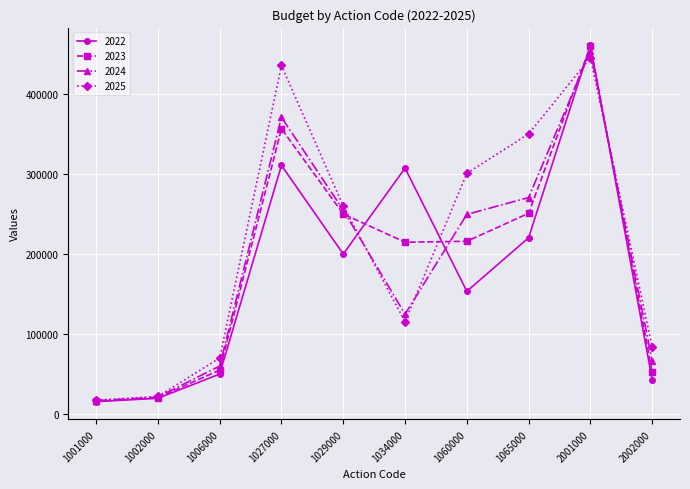

Is it true that 2024 equals 66401.3 at 2002000?

True